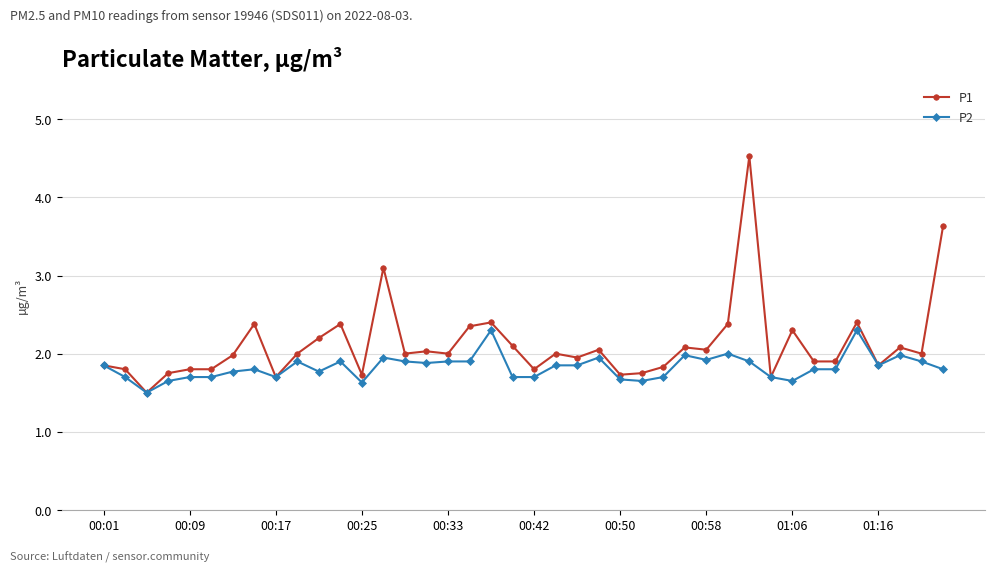

True or false: P1 has more than 0 interior local peaks.

True